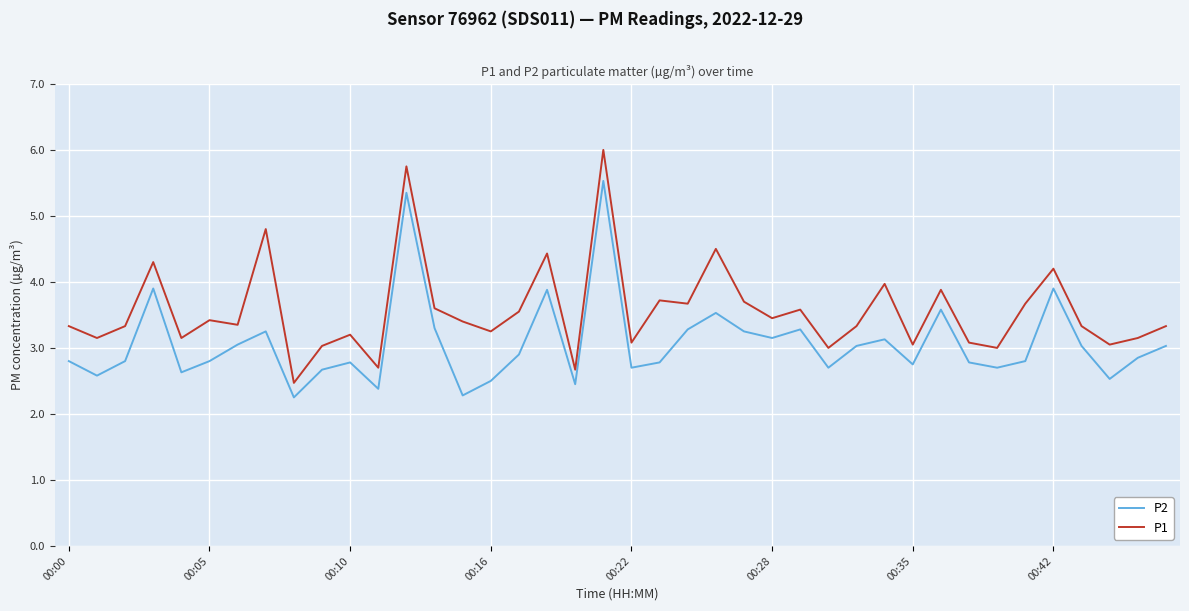

In P1, how many points are lower than both neighbors (excluding endpoints)?

14